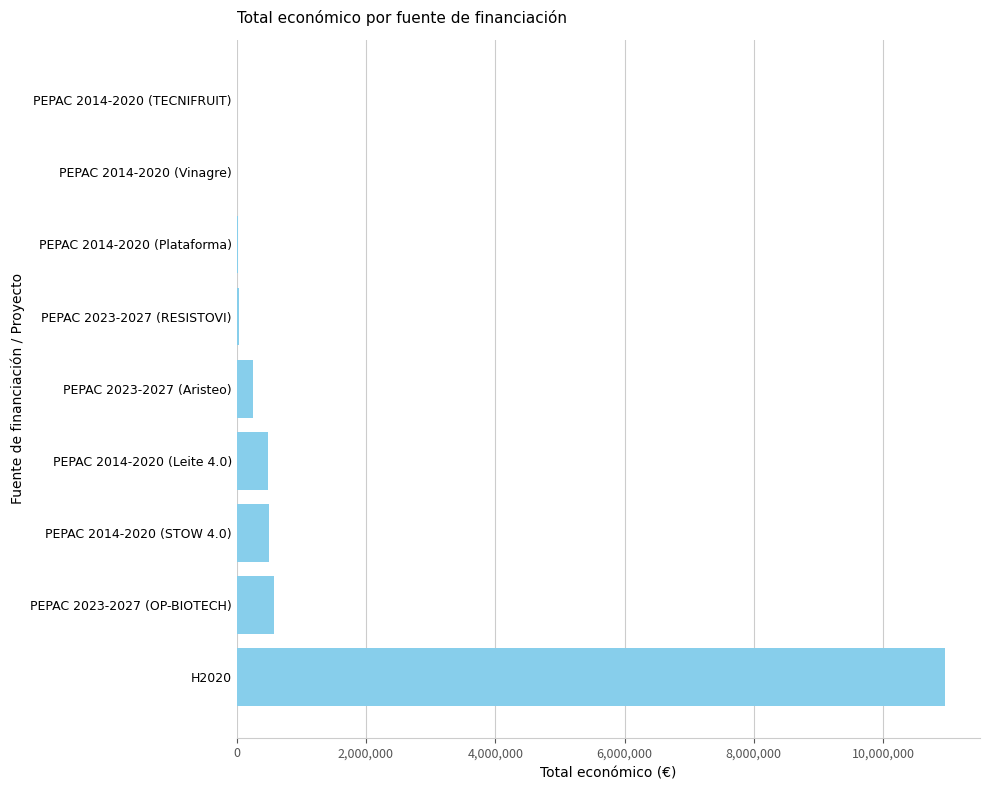

The value at PEPAC 2023-2027 (Aristeo) is 251662. True or false?

True